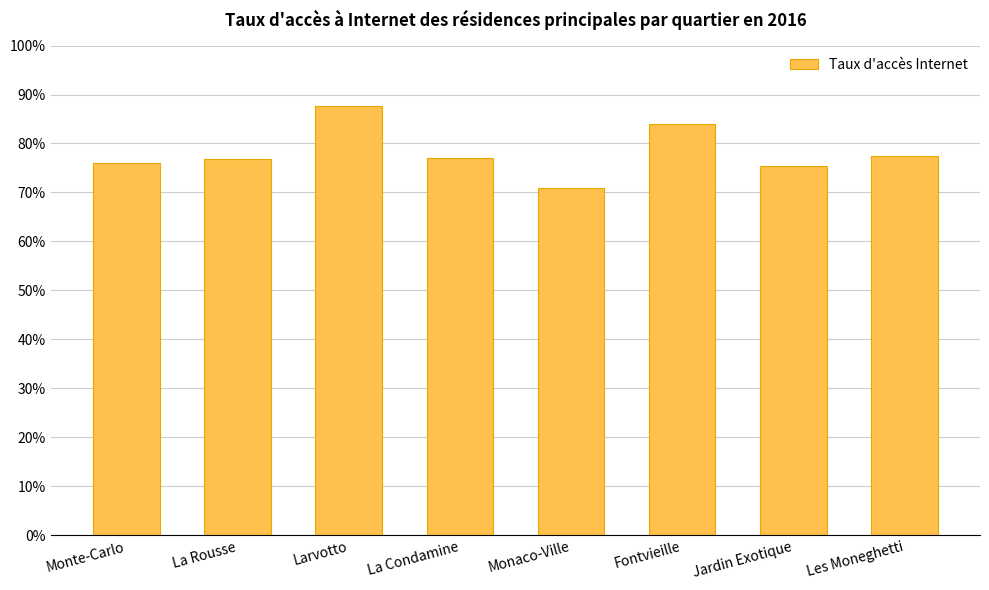

Reading left to right, extract all data points from this chart.

Monte-Carlo=0.8	La Rousse=0.8	Larvotto=0.9	La Condamine=0.8	Monaco-Ville=0.7	Fontvieille=0.8	Jardin Exotique=0.8	Les Moneghetti=0.8